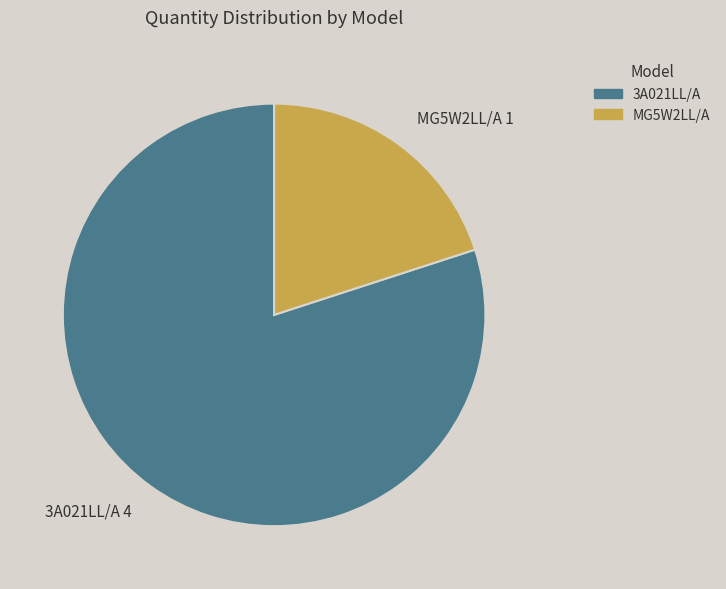

How many segments does this pie chart have?

2